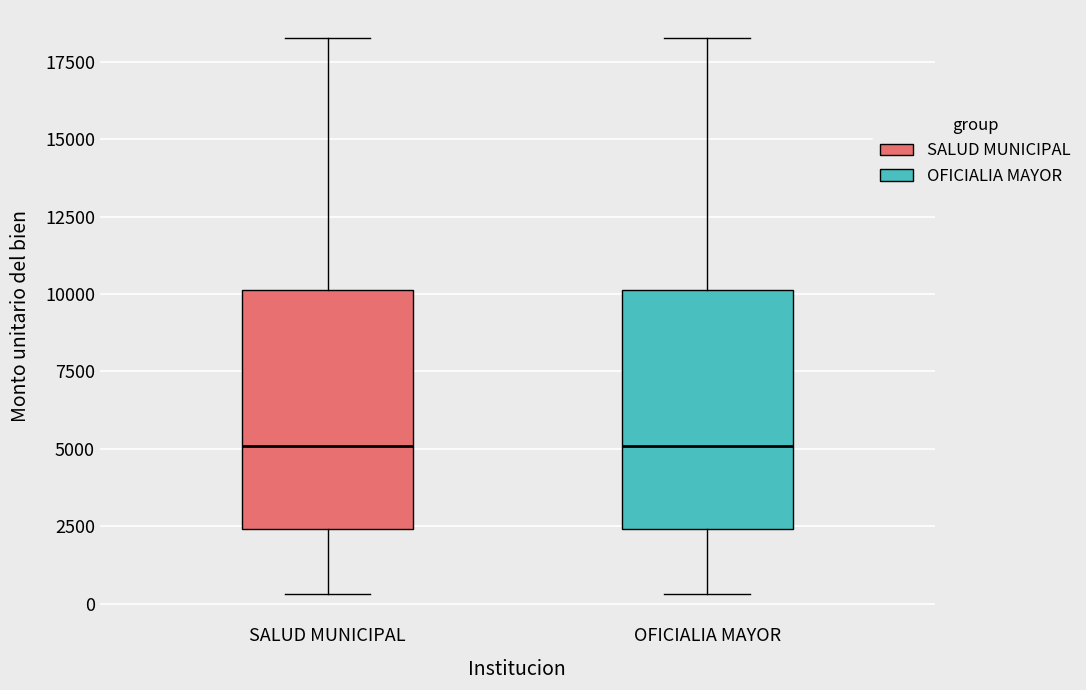

Reading left to right, transcribe this box plot: for each box, give where its median line is, the range the box spans, and where its two whiskers end, as read against the y-axis. The values are not printed on the chart, so give them approximately, as read against the axis.

SALUD MUNICIPAL: median 5000, box 2500 to 10000, whiskers 500 to 18500
OFICIALIA MAYOR: median 5000, box 2500 to 10000, whiskers 500 to 18500